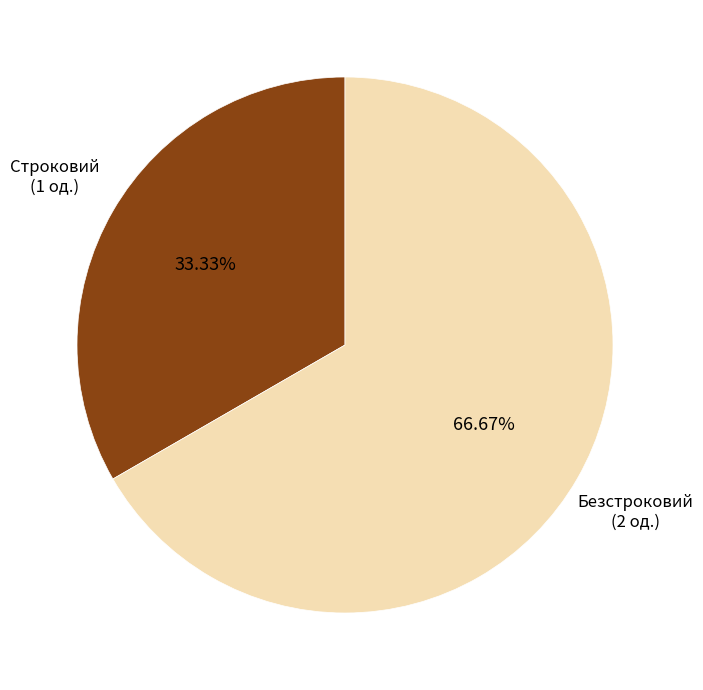

To the nearest percent, what portion does Безстроковий represent?

67%